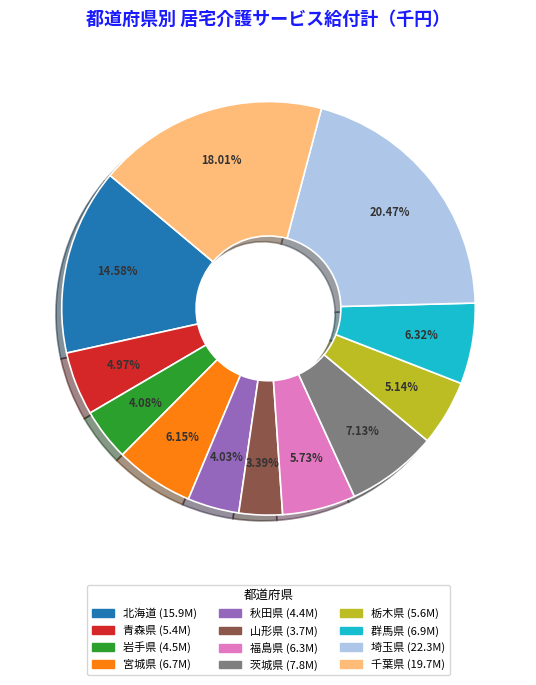

What is the smallest slice in the pie chart?

山形県